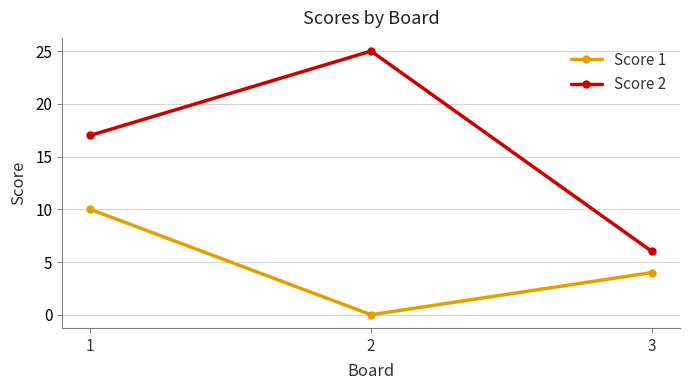

True or false: Score 2 has a value of 6 at 3.

True